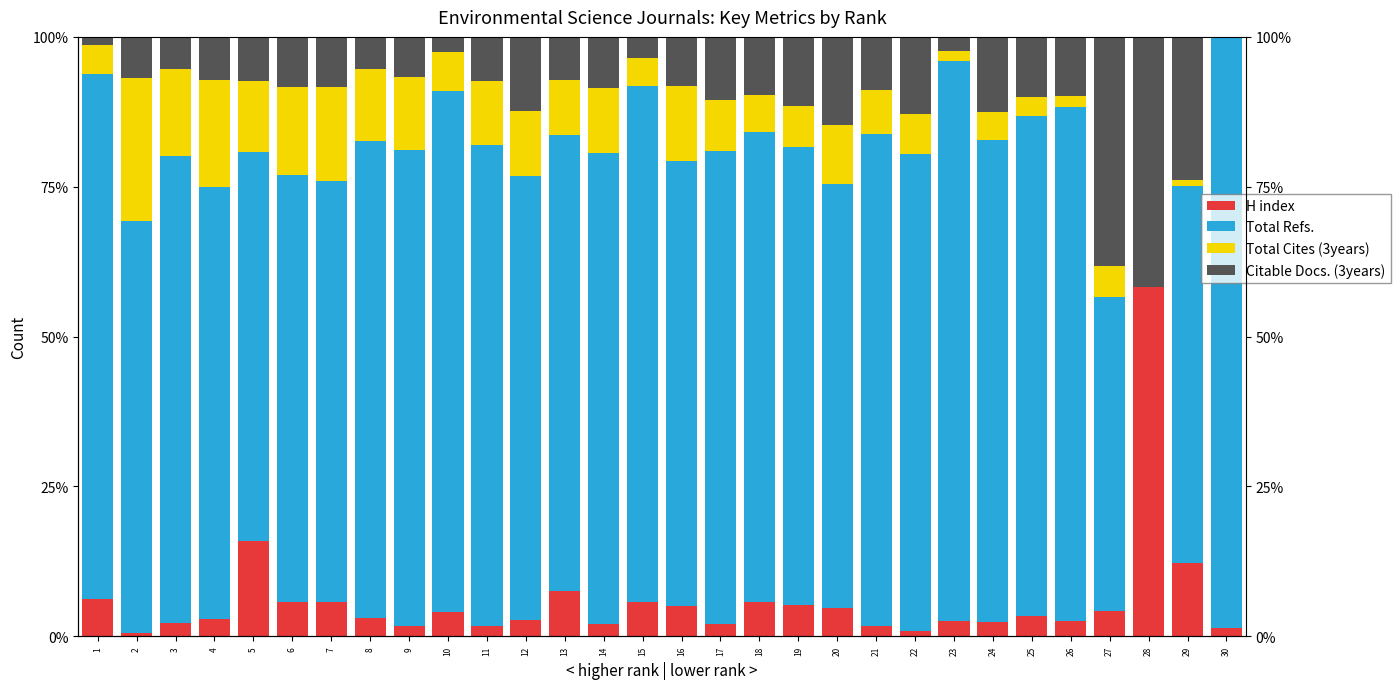

What is the approximate value of H index at 29?

12.2